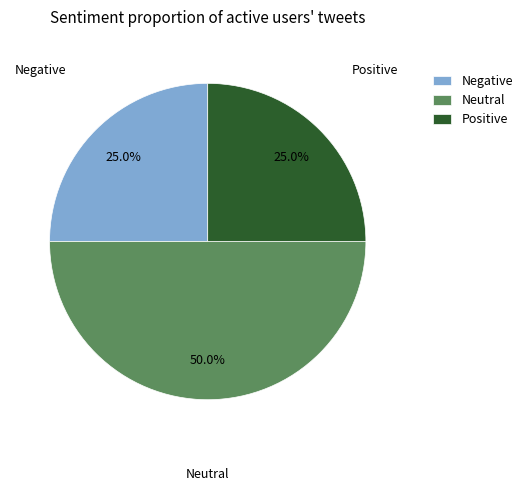

Which slice is the largest?

Neutral